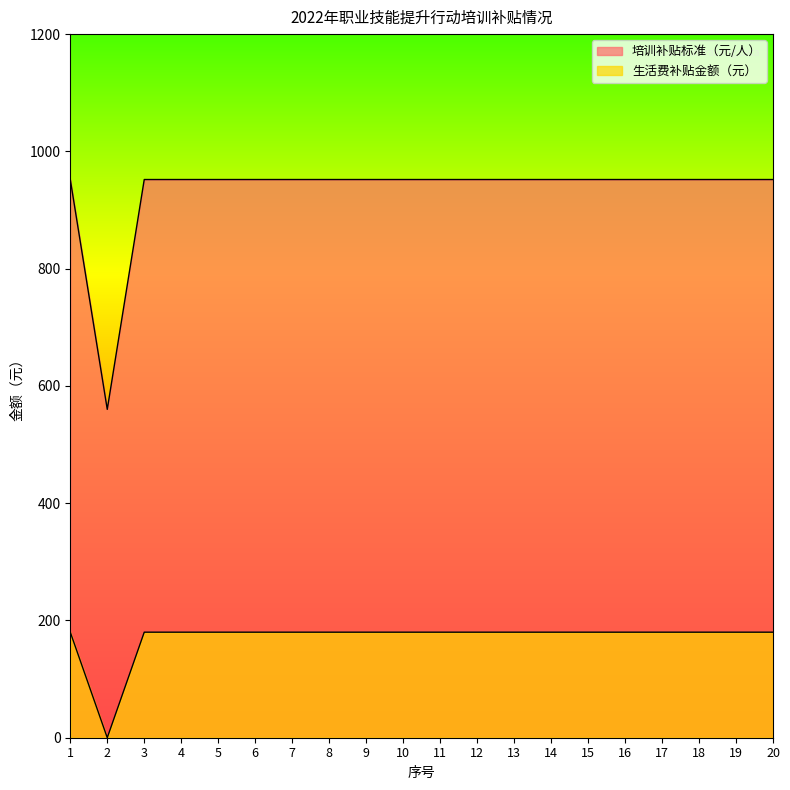

Is the value of 生活费补贴金额（元） at 17 greater than the value of 培训补贴标准（元/人） at 16?

No